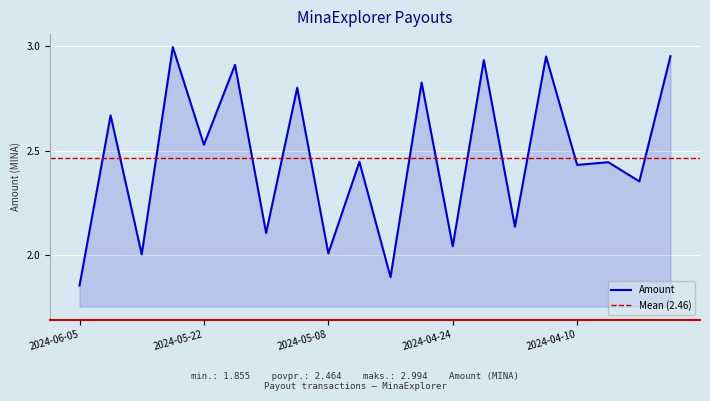

How many lines are shown in the chart?

1